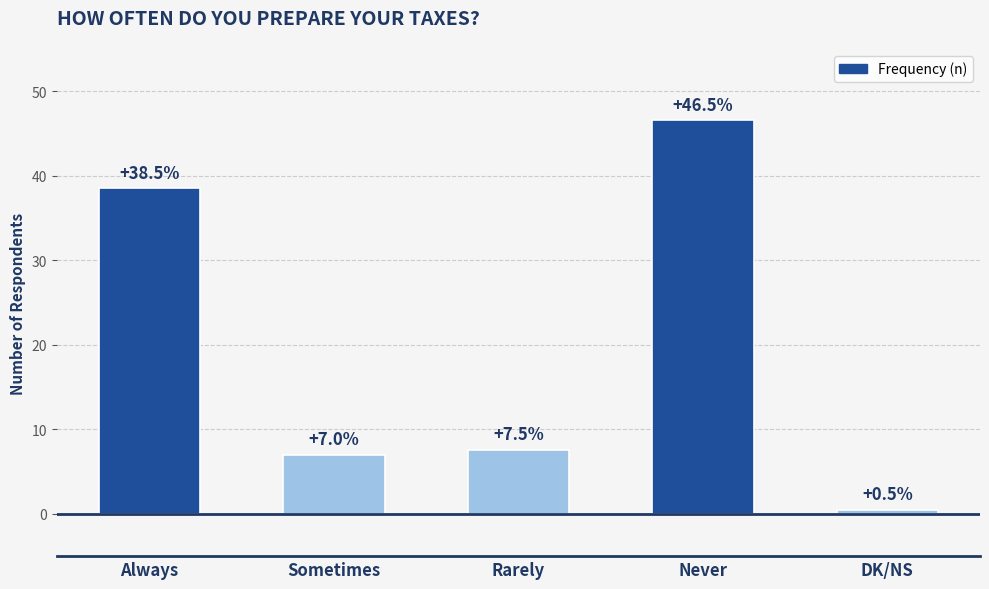

Reading left to right, what are all the values shown in this chart?

38.5	7.0	7.5	46.5	0.5